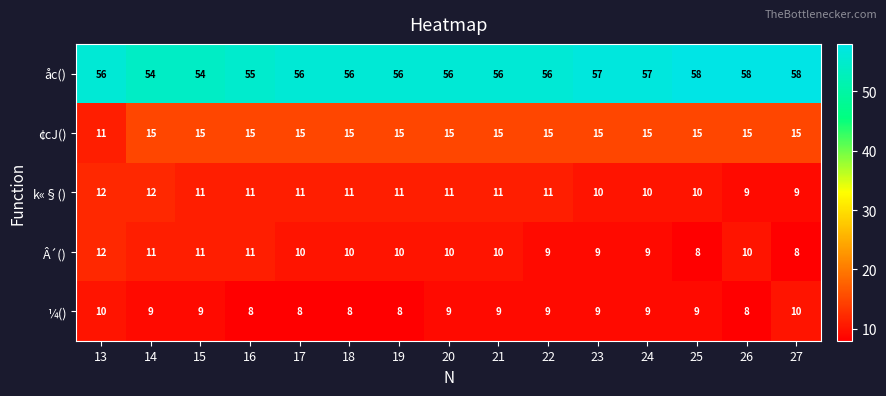

Rank the series at 26 from highest to lowest value.

åc(), ¢cJ(), Â´(), k«§(), ¼()